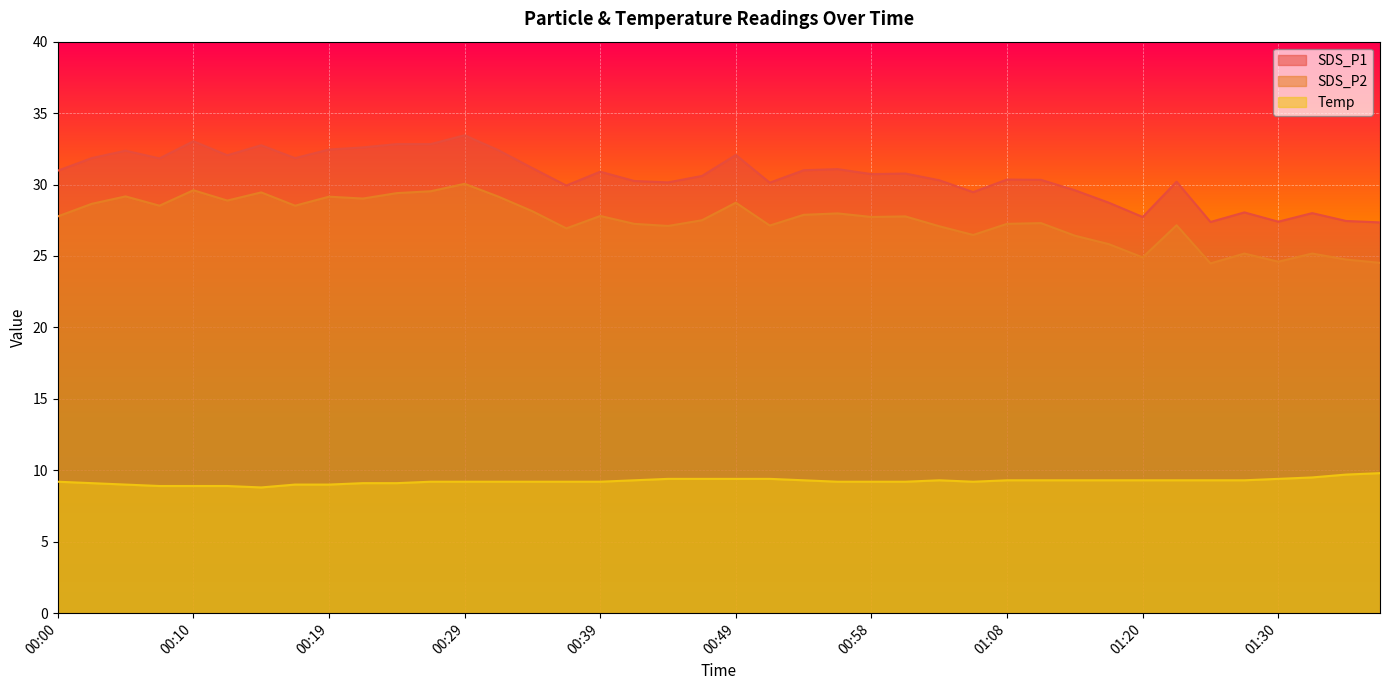

What are all the series names shown in the legend?

SDS_P1, SDS_P2, Temp